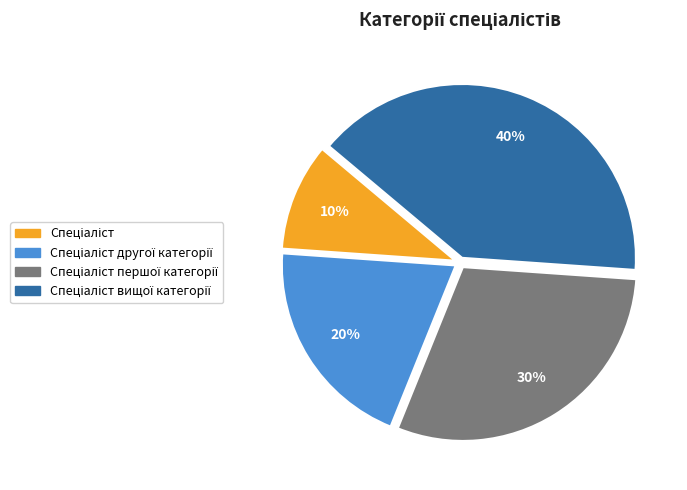

Does any single category account for the majority?

No